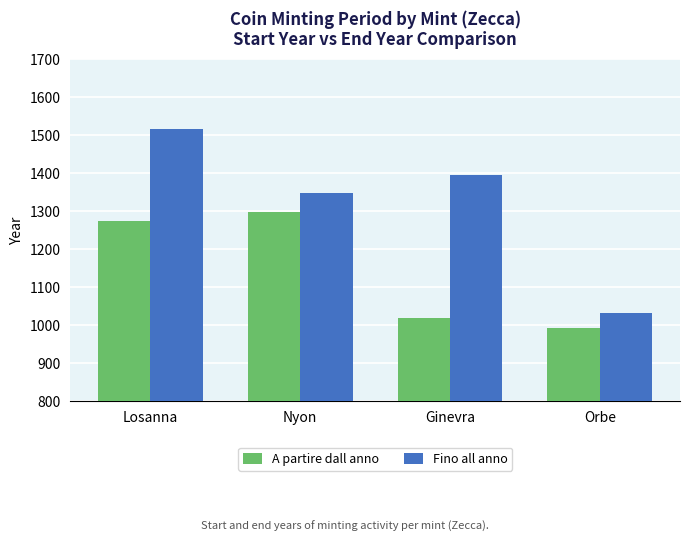

The value of Fino all anno at Ginevra is 2173. True or false?

False